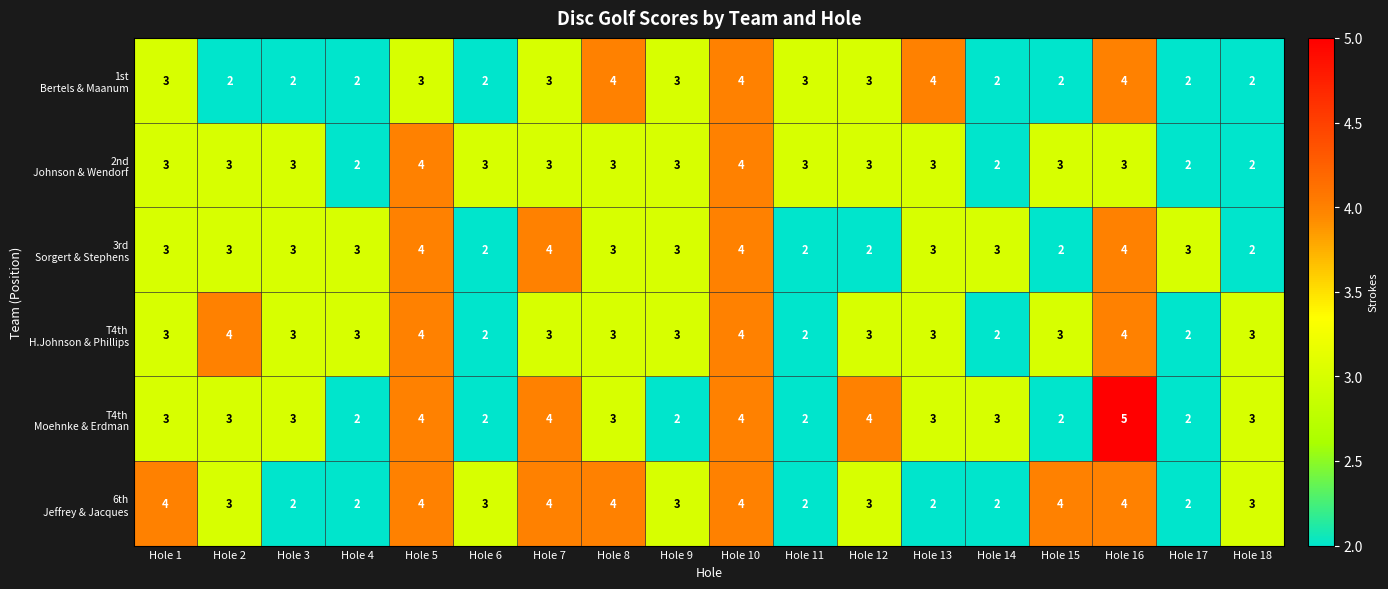

At how many categories does at least one series exceed 2?

18